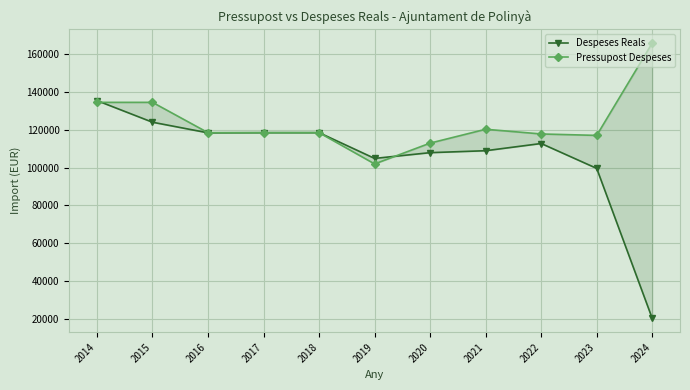

How many values in the Despeses Reals series are below 112740?

5